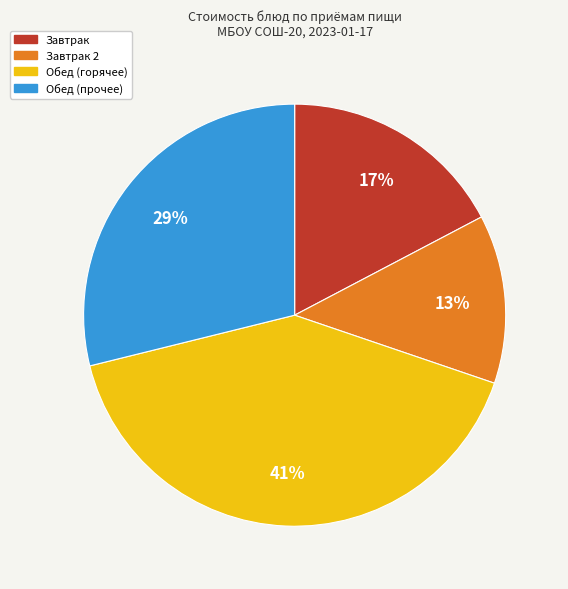

To the nearest percent, what is the average slice percentage?

25%